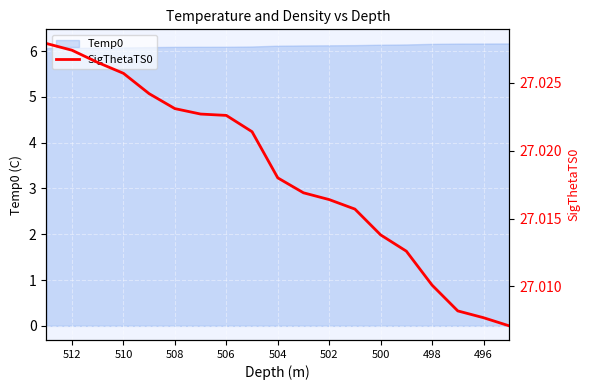

Does the chart display data point markers on the line(s)?

No